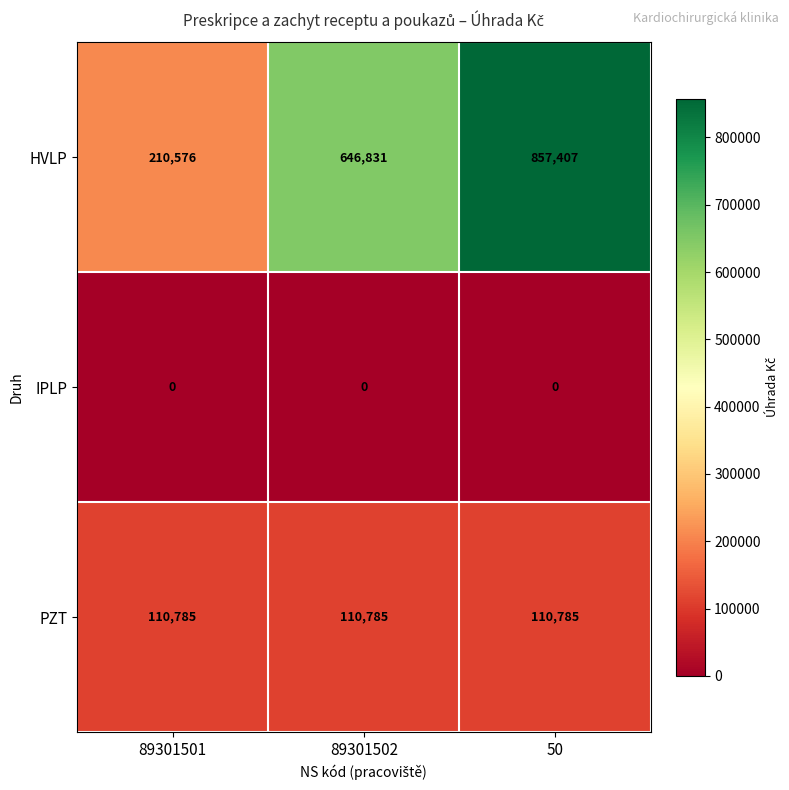

Which series has the widest spread of values?

HVLP